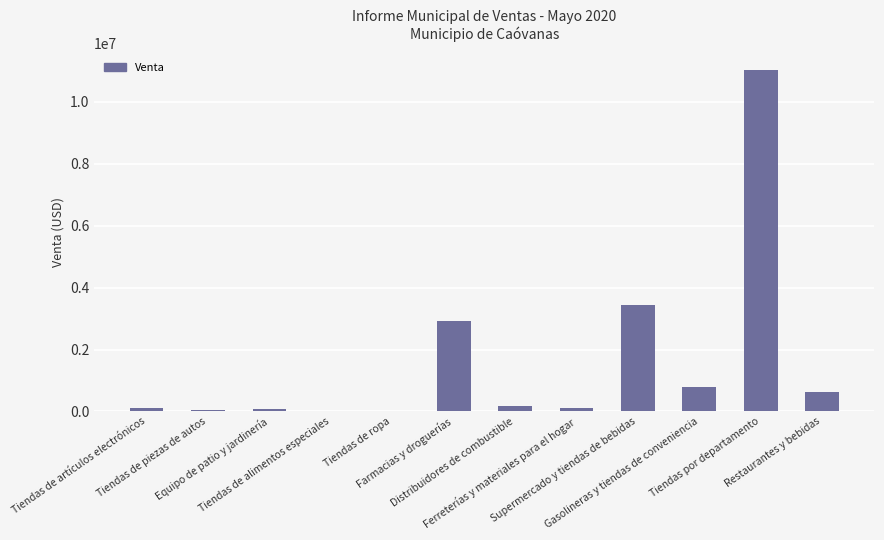

What is the greatest value displayed?

11034235.6